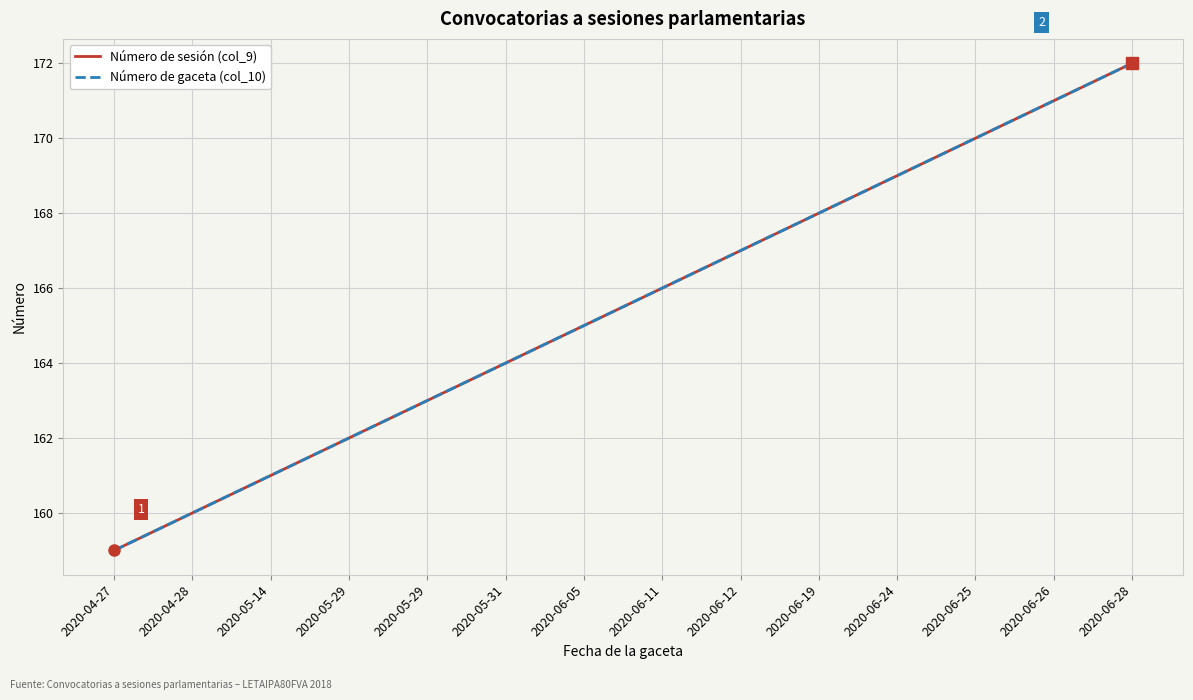

List the series in order of their peak value, highest first.

Número de sesión (col_9), Número de gaceta (col_10)